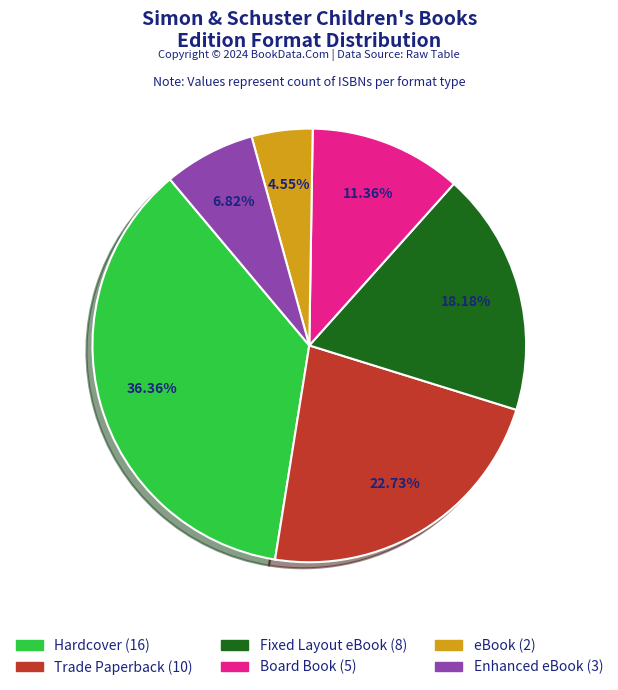

How many slices are in this pie chart?

6